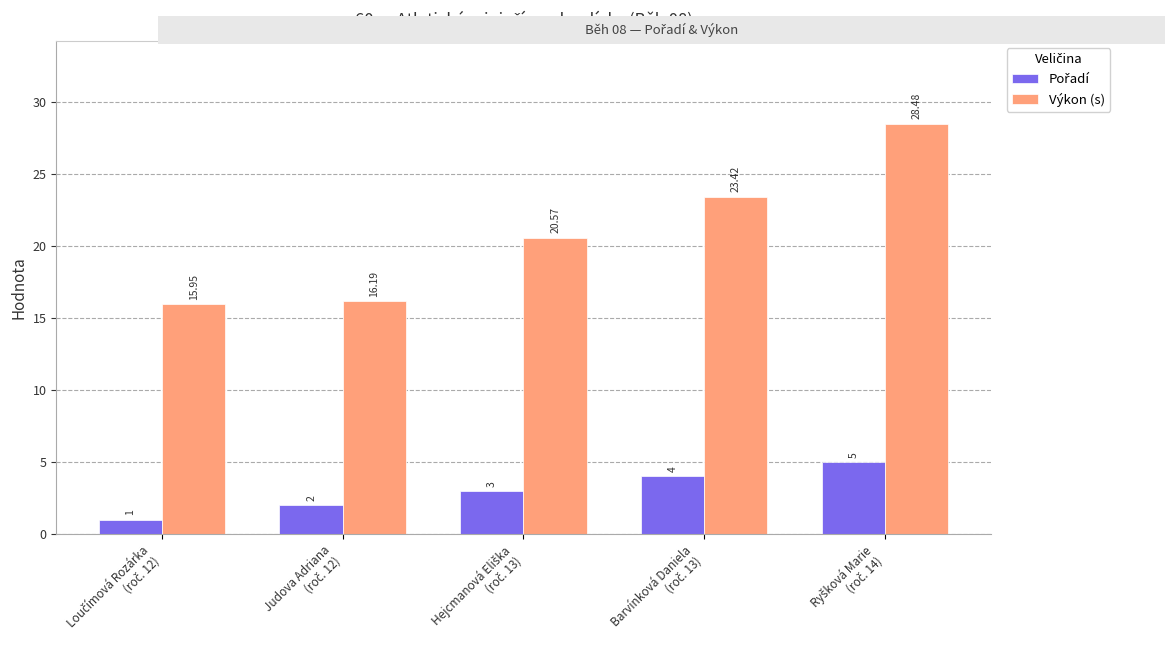

How many values in the Výkon (s) series exceed 20?

3